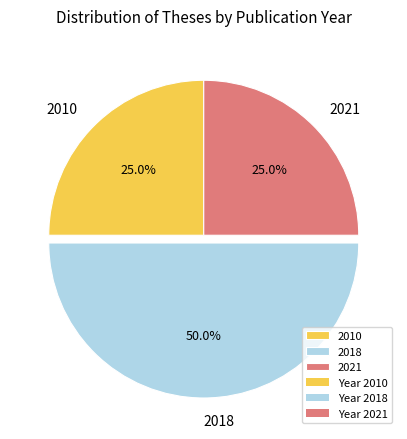

What percentage do 2021 and 2010 together represent?

50.0%